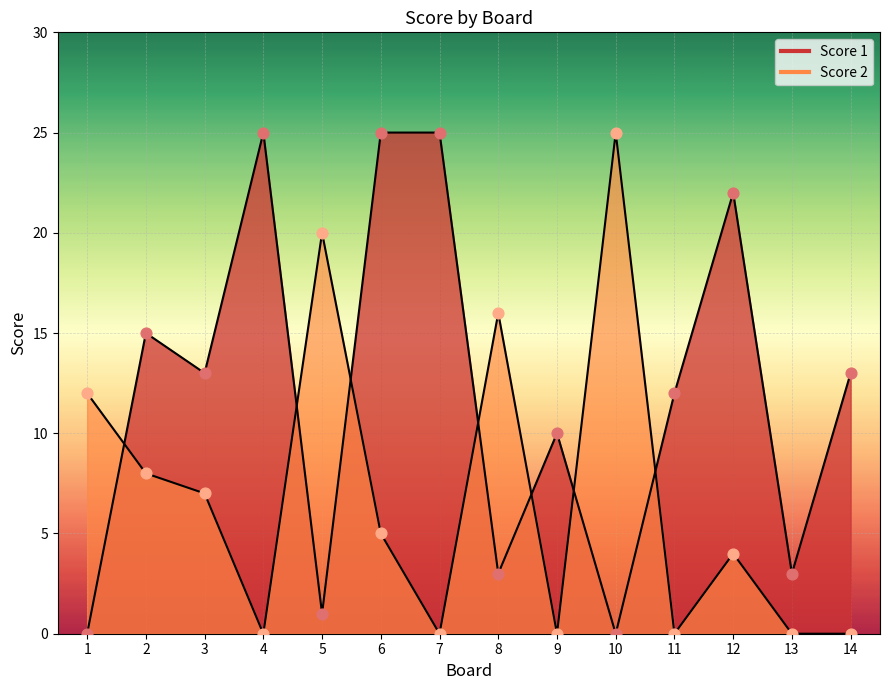

What is the total value across all series at 13?

3